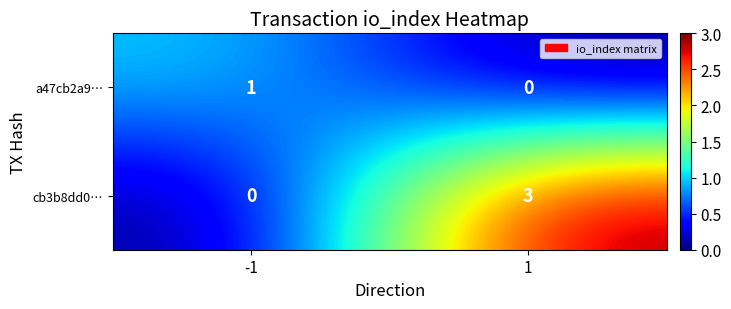

True or false: a47cb2a9… has a value of 0 at -1.

False